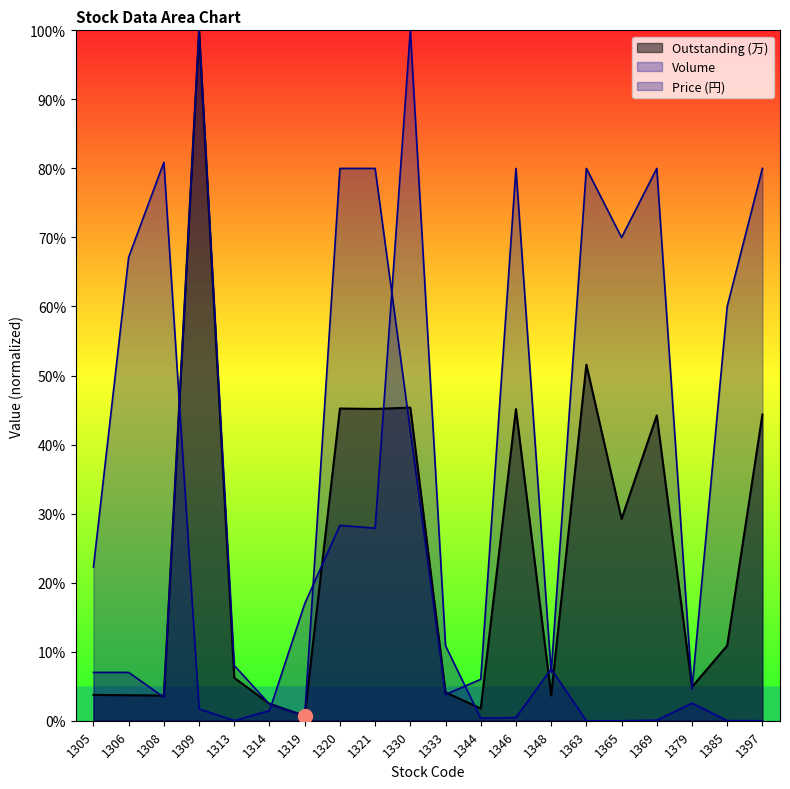

The Price (円) series shows 0.8 at 1314. True or false?

False